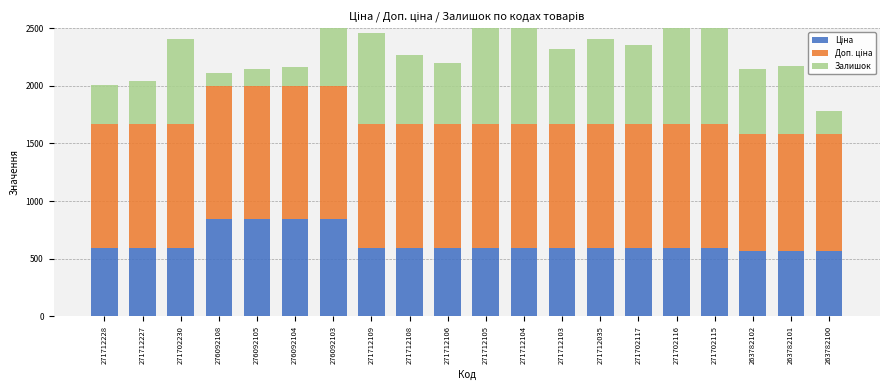

True or false: Ціна has a value of 848.4 at 276092104.

True